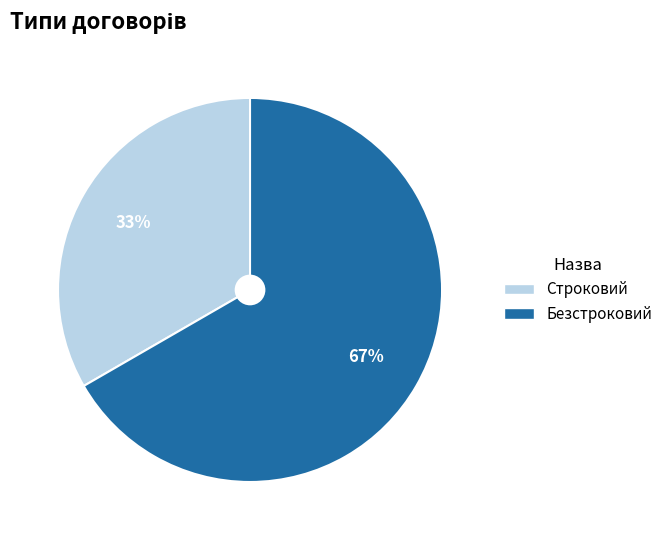

The Безстроковий slice represents 59% of the pie. True or false?

False